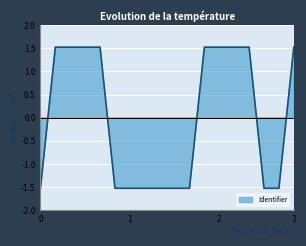

The value at Wat kan ik straks? is 1.5. True or false?

True